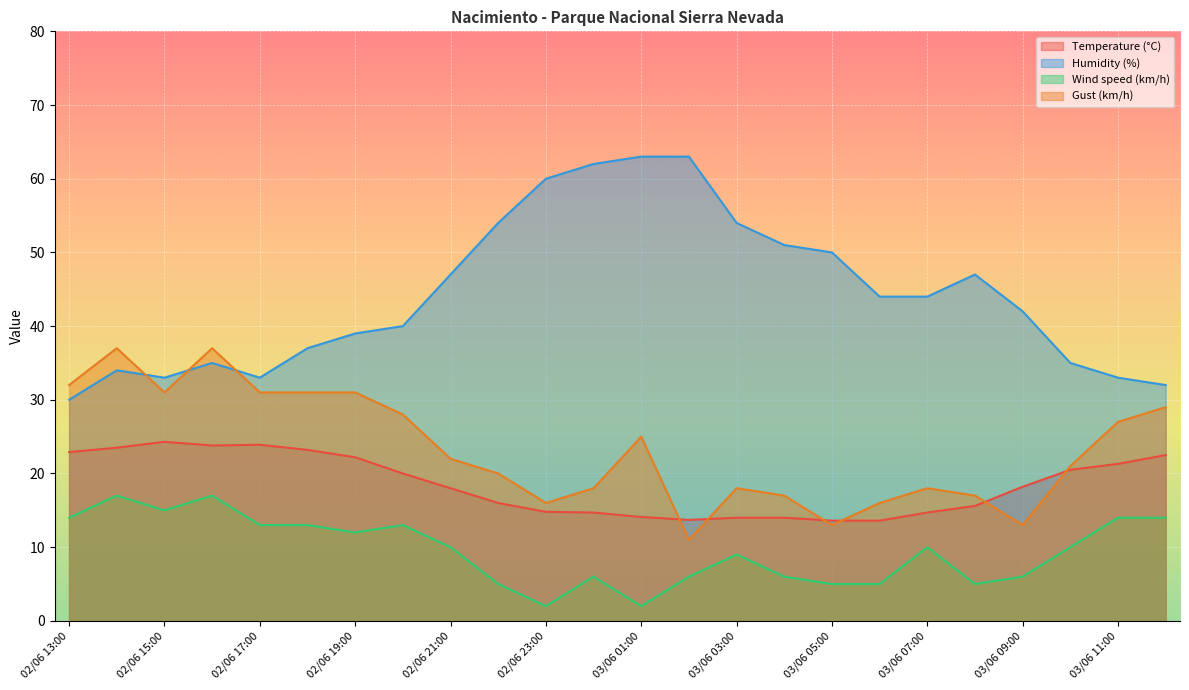

Which label corresponds to the smallest value in the chart?

03/06 01:00